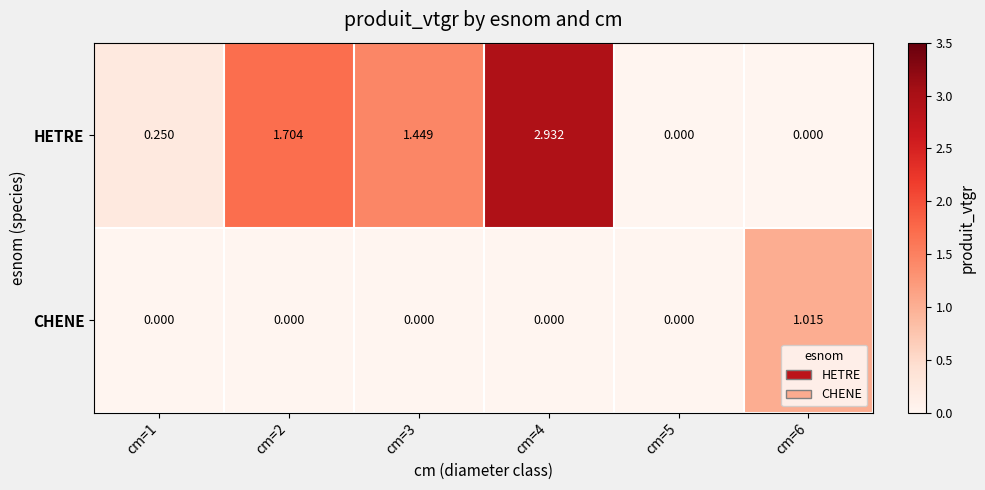

Which series changed the most between cm=1 and cm=4?

HETRE